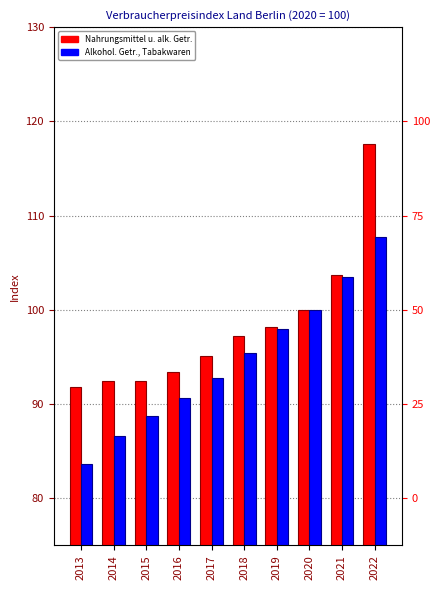

What is the approximate value of Nahrungsmittel und alkoholfreie Getraenke at 2013?

91.8